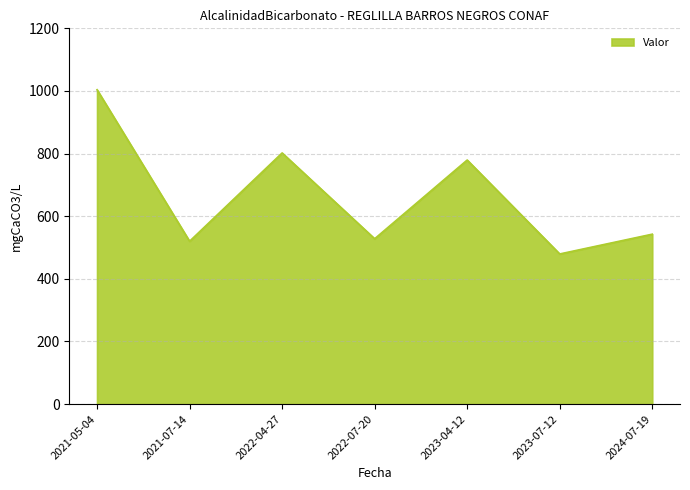

Which has a higher value, 2023-07-12 or 2022-07-20?

2022-07-20